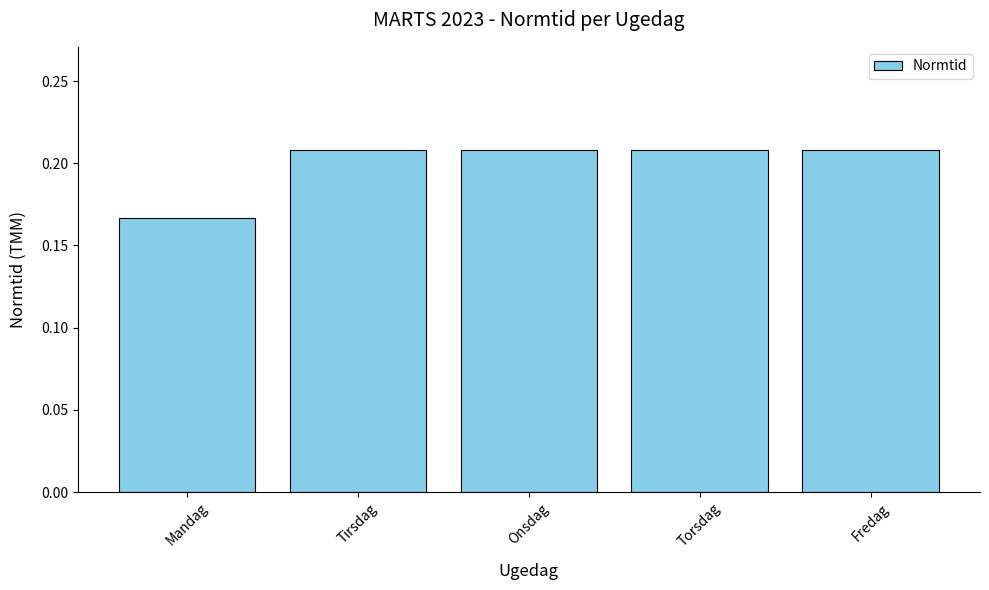

Which category has the lowest value across all series?

Mandag